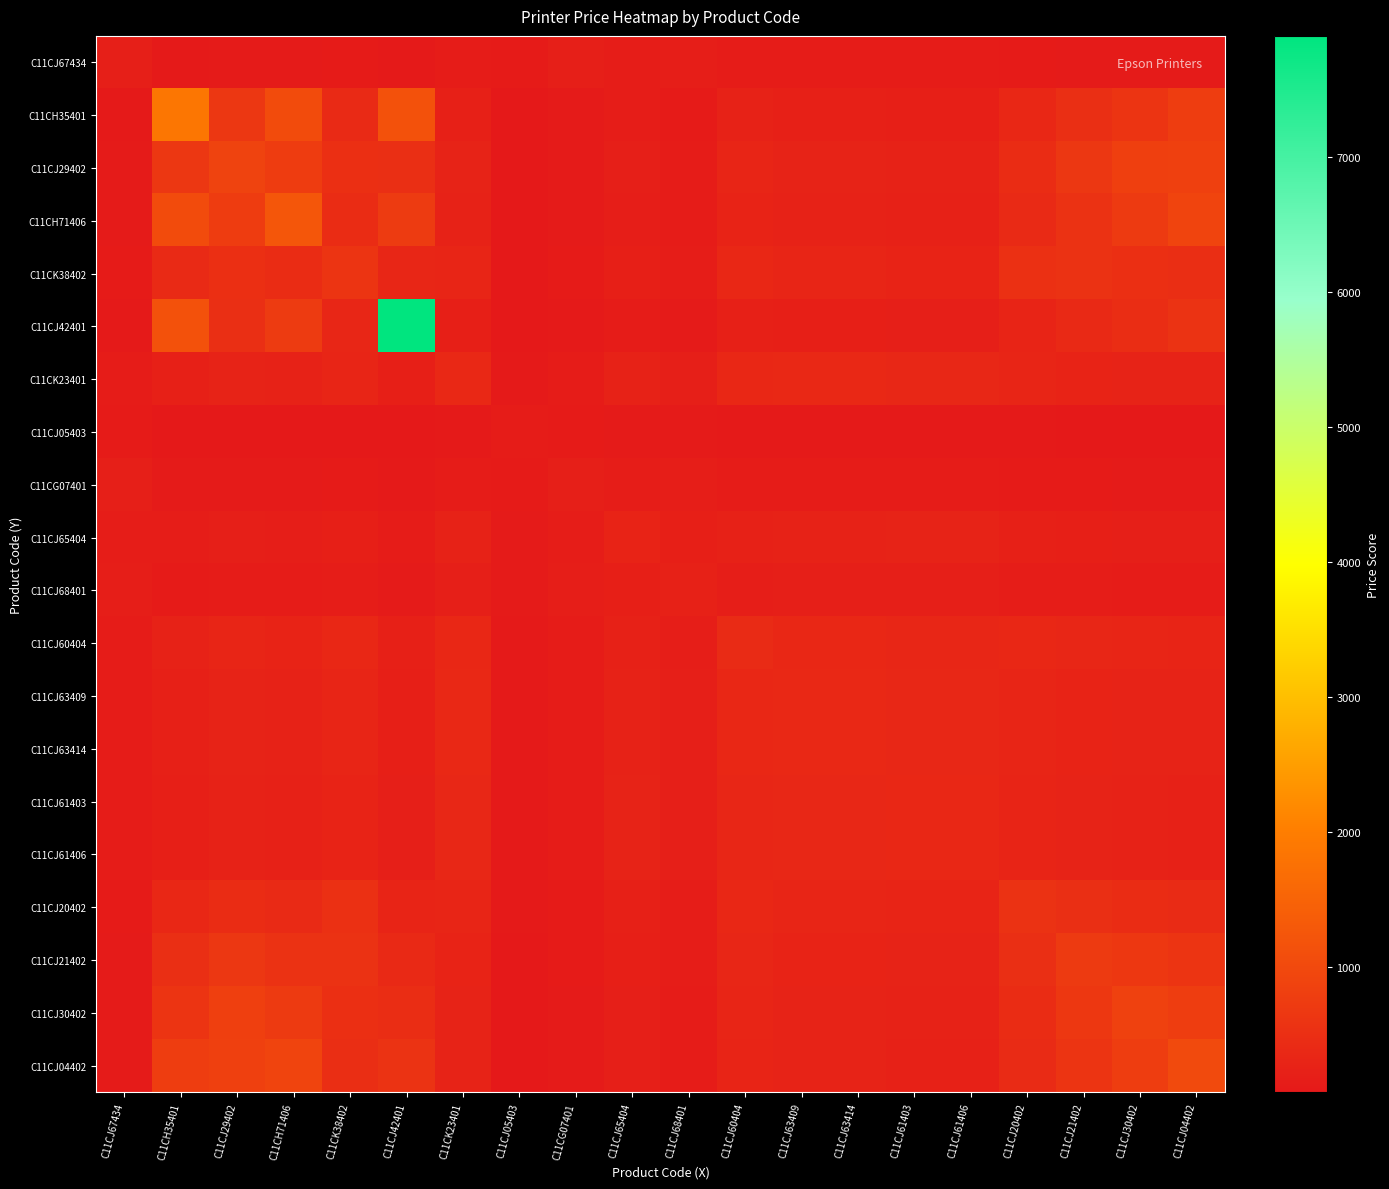

At which category is the sum across all series the highest?

C11CJ42401